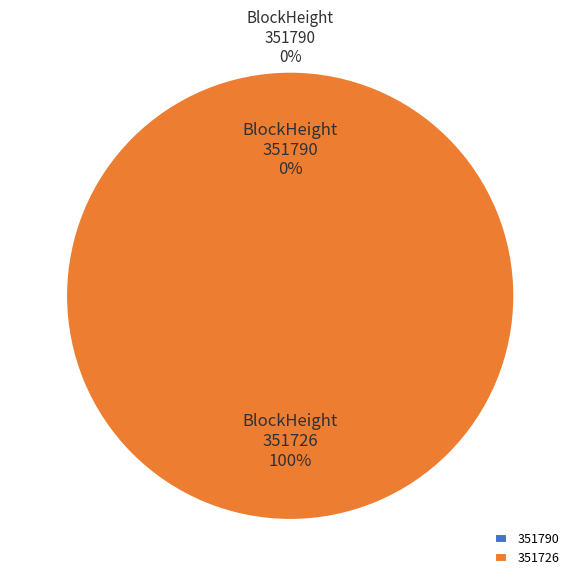

How many slices are in this pie chart?

2